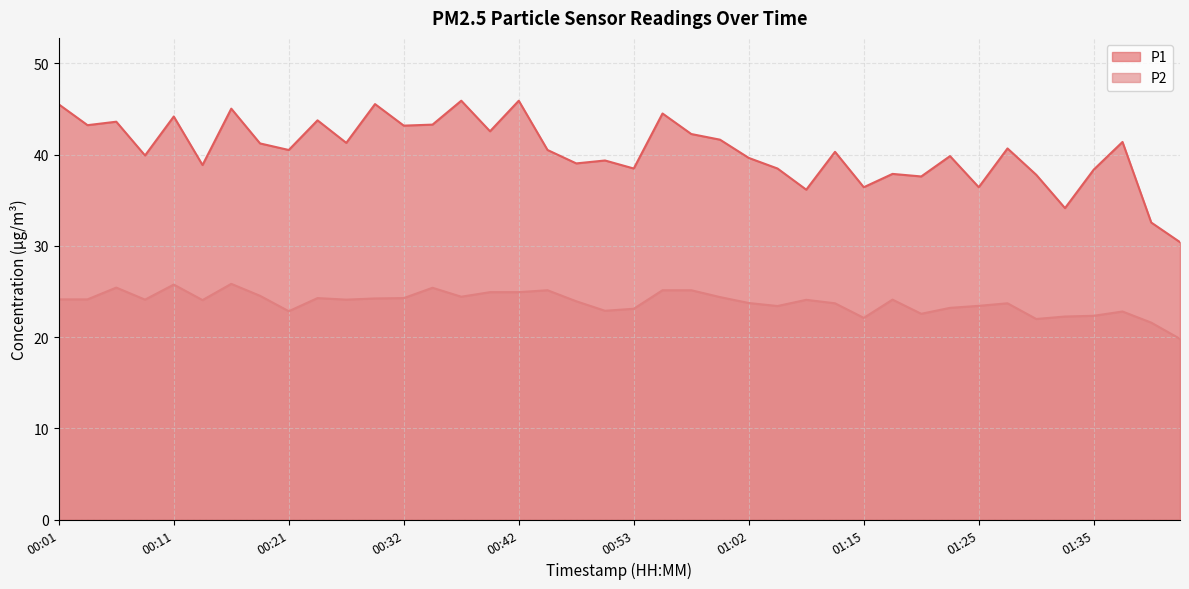

What is the sum of the P2 values at 01:07 and 01:37?

46.9